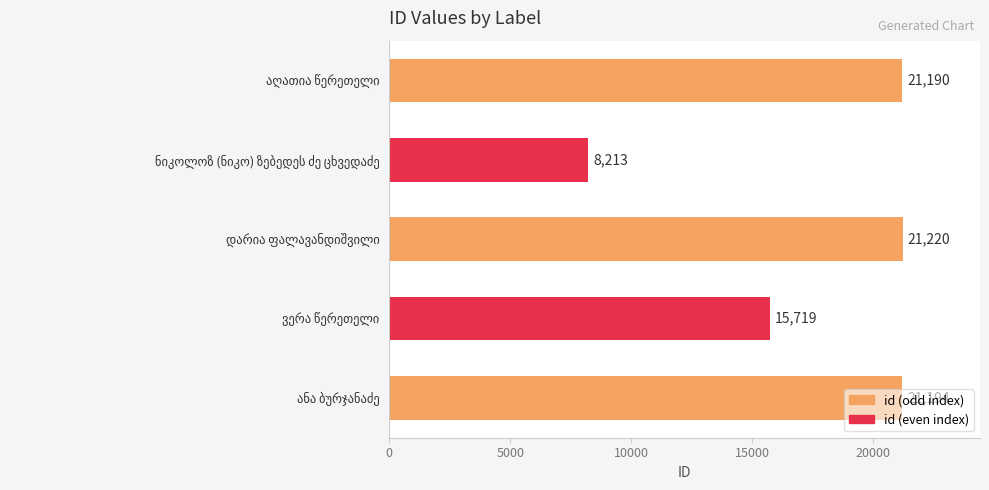

What is the average value?

17507